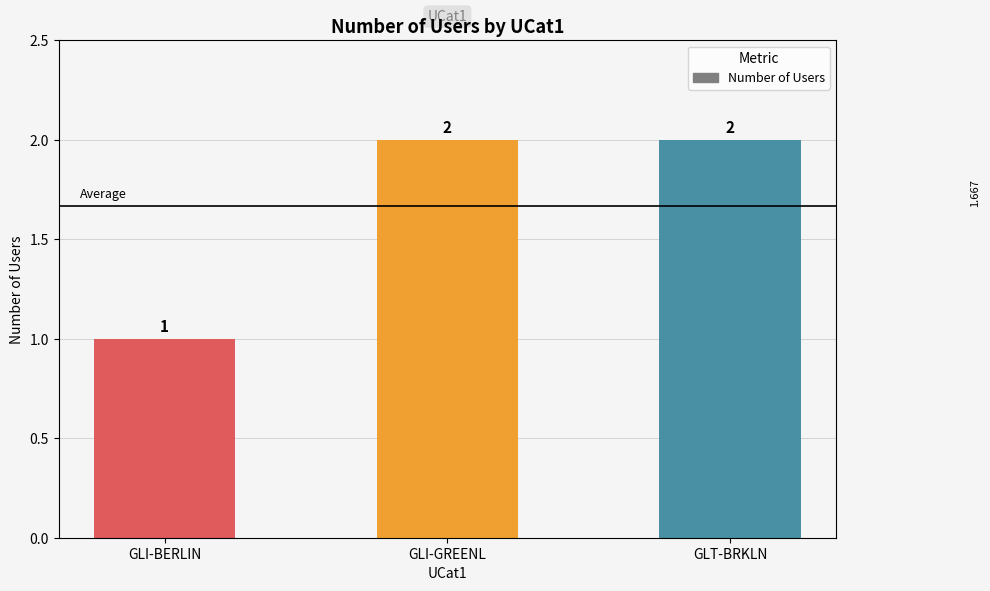

What is the maximum value shown in the chart?

2